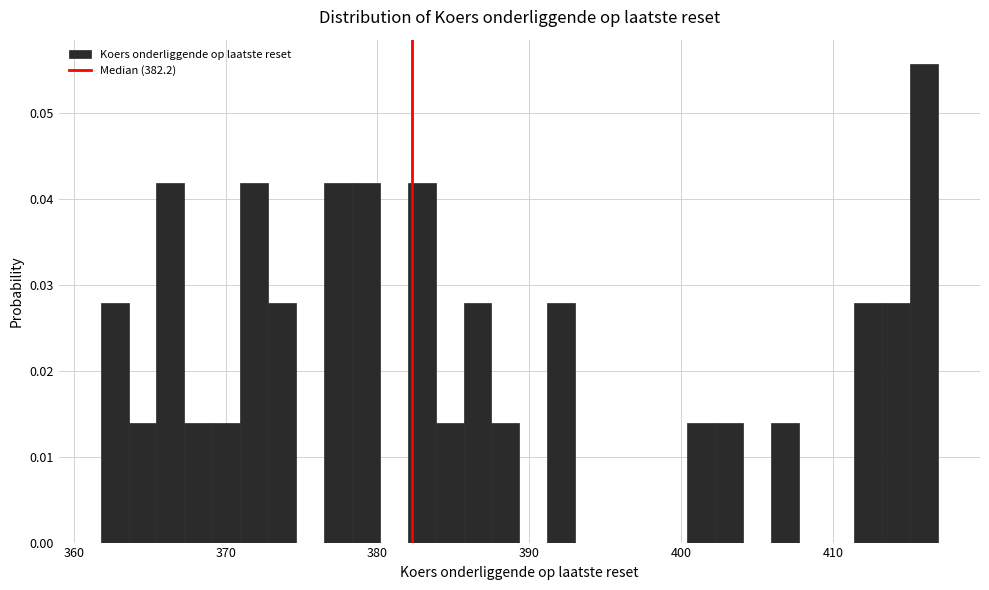

Around what value on the x-axis is the tallest bar? Give the approximate position of its centre, as read against the axis.

416